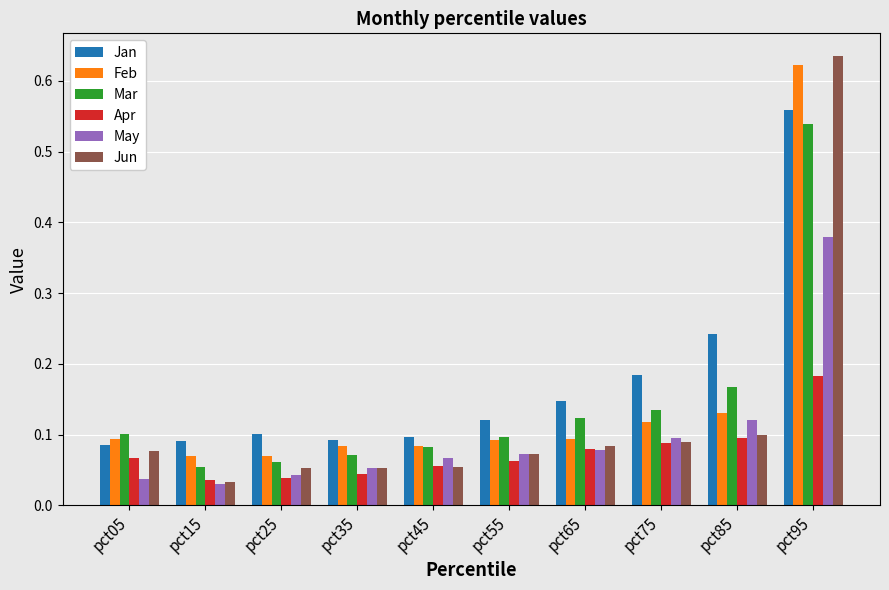

How many Jan values are between 0 and 1?

10